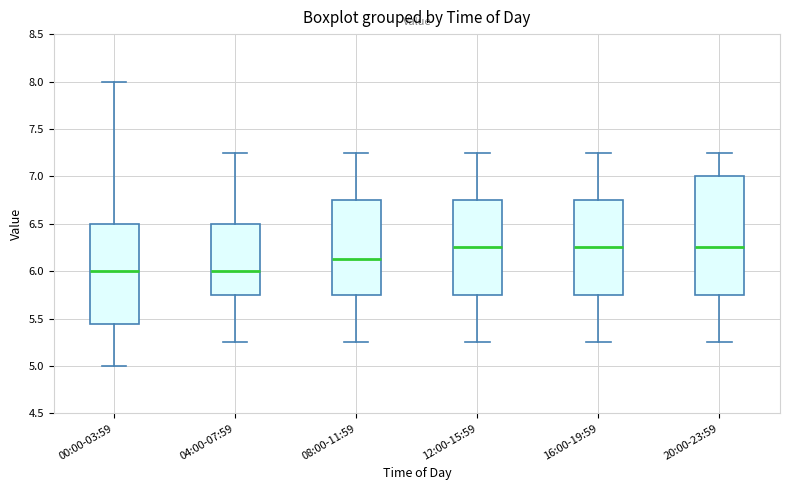

Comparing the boxes themselves (not the whiskers), which one is the tallest?

20:00-23:59